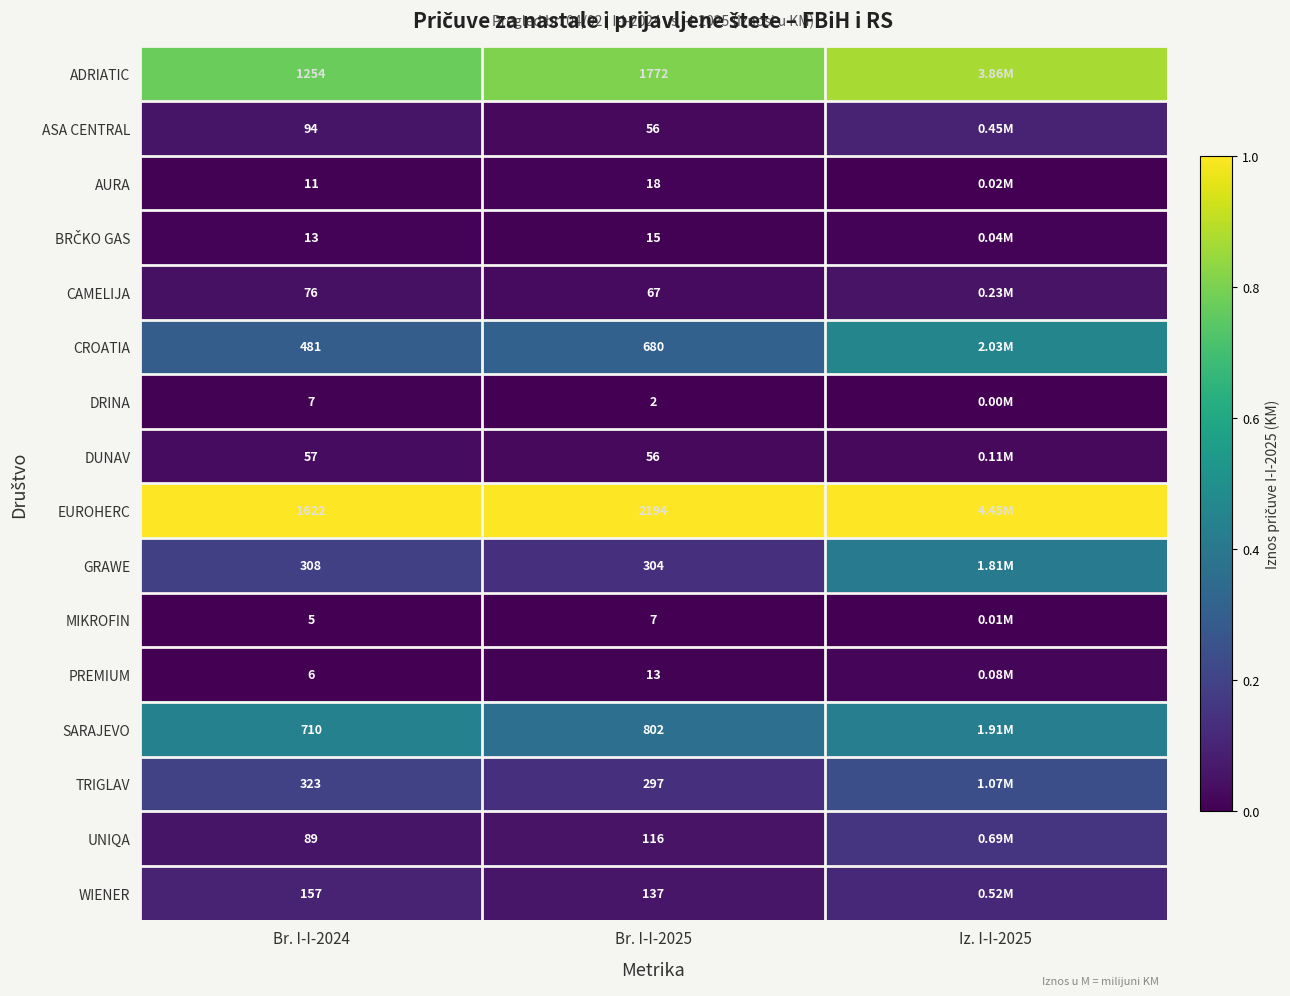

Rank the categories by DUNAV value from lowest to highest.

Iz. I-I-2025, Br. I-I-2025, Br. I-I-2024